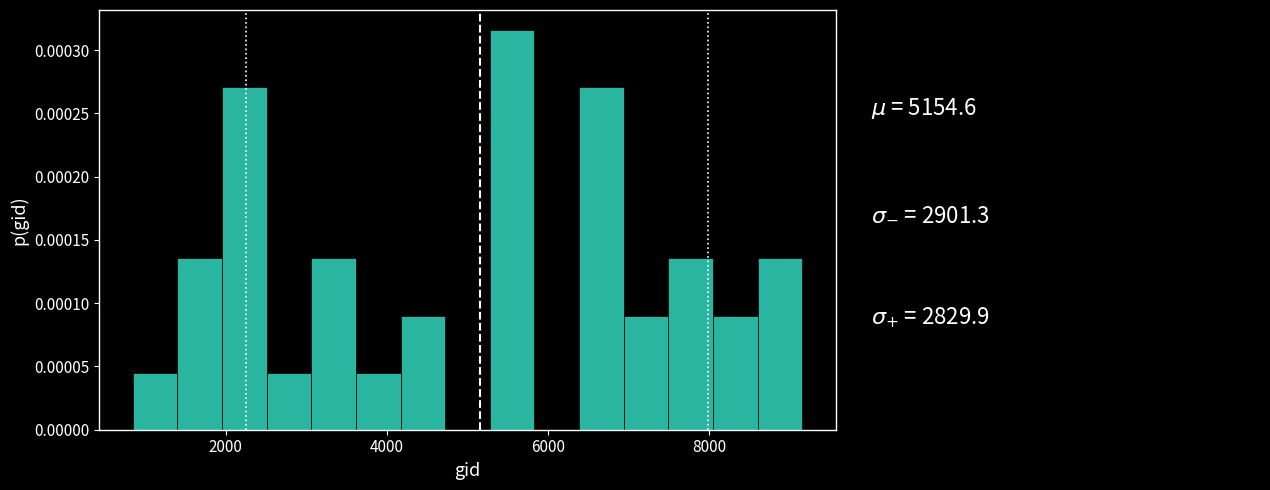

Read against the x-axis, roughly where is the centre of the tallest bar?

5600